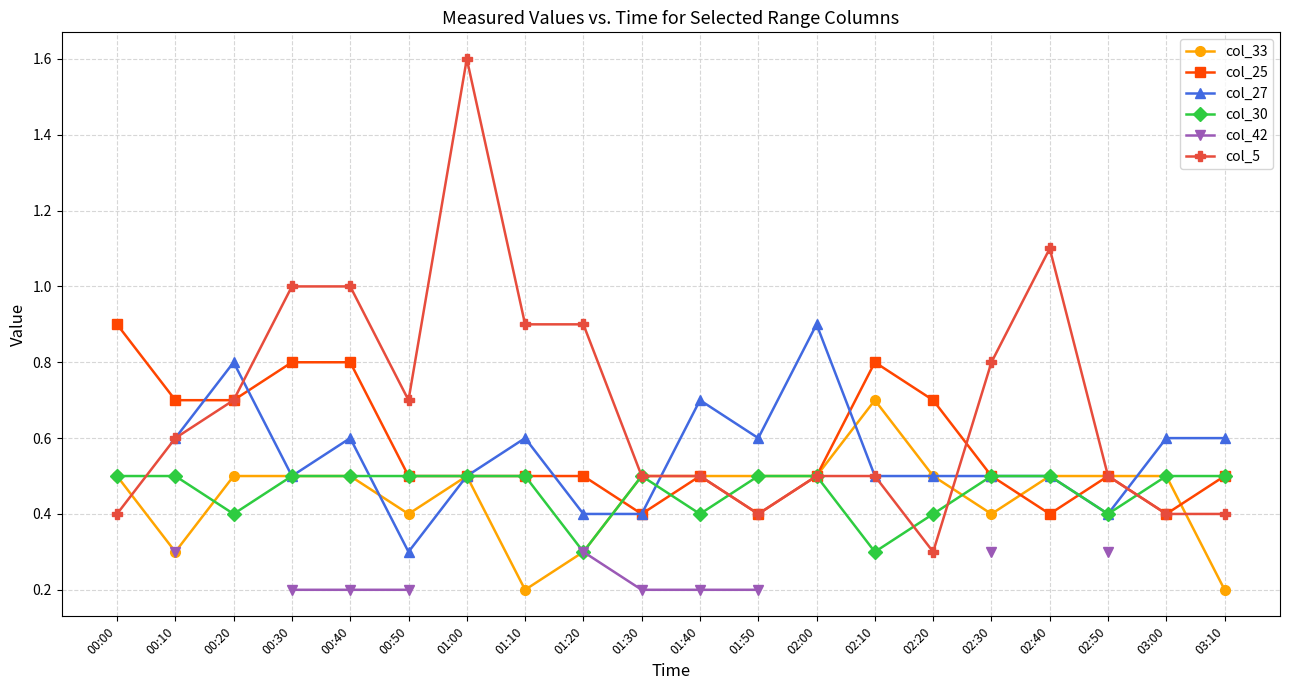

At which category does col_30 reach its first local valley?

00:20